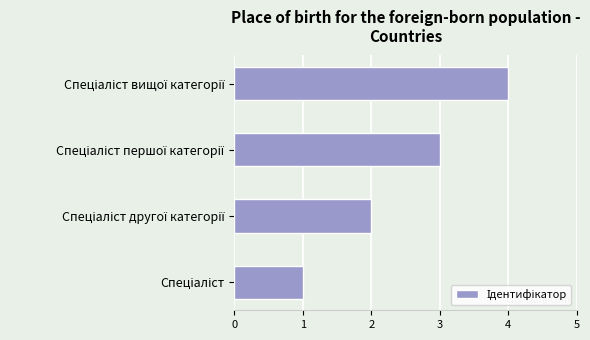

What is the sum of all values?

10